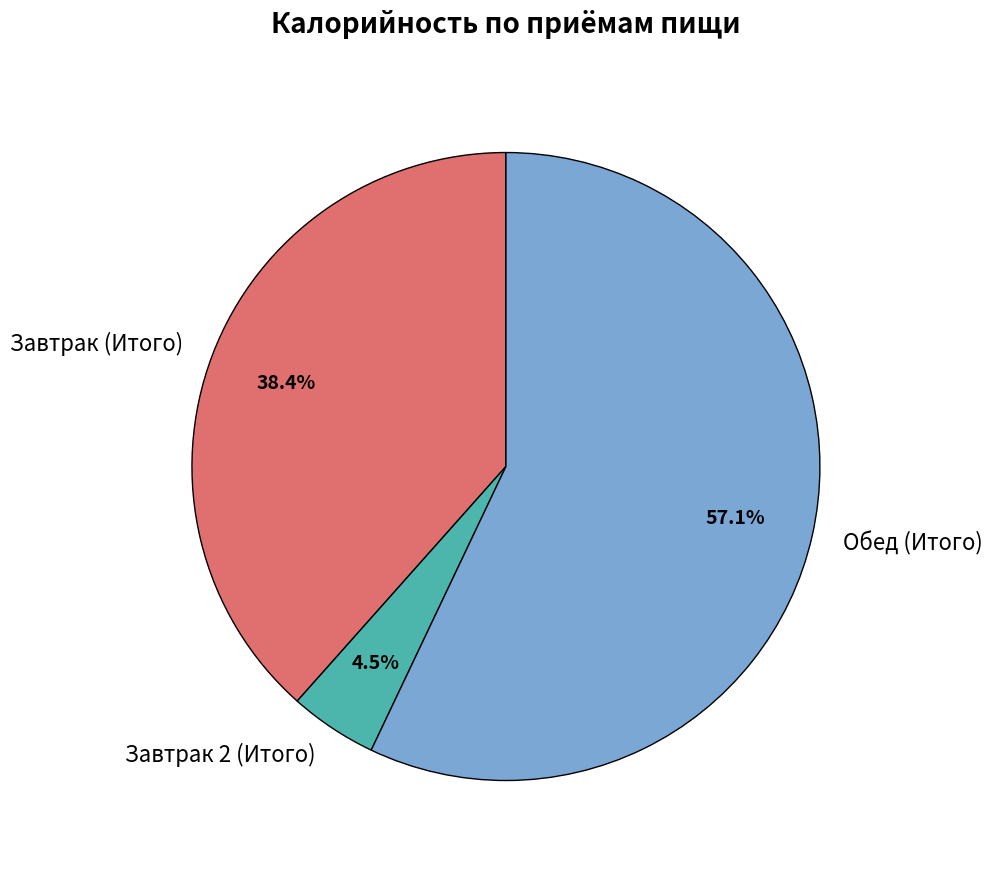

To the nearest percent, what portion does Завтрак (Итого) represent?

38%